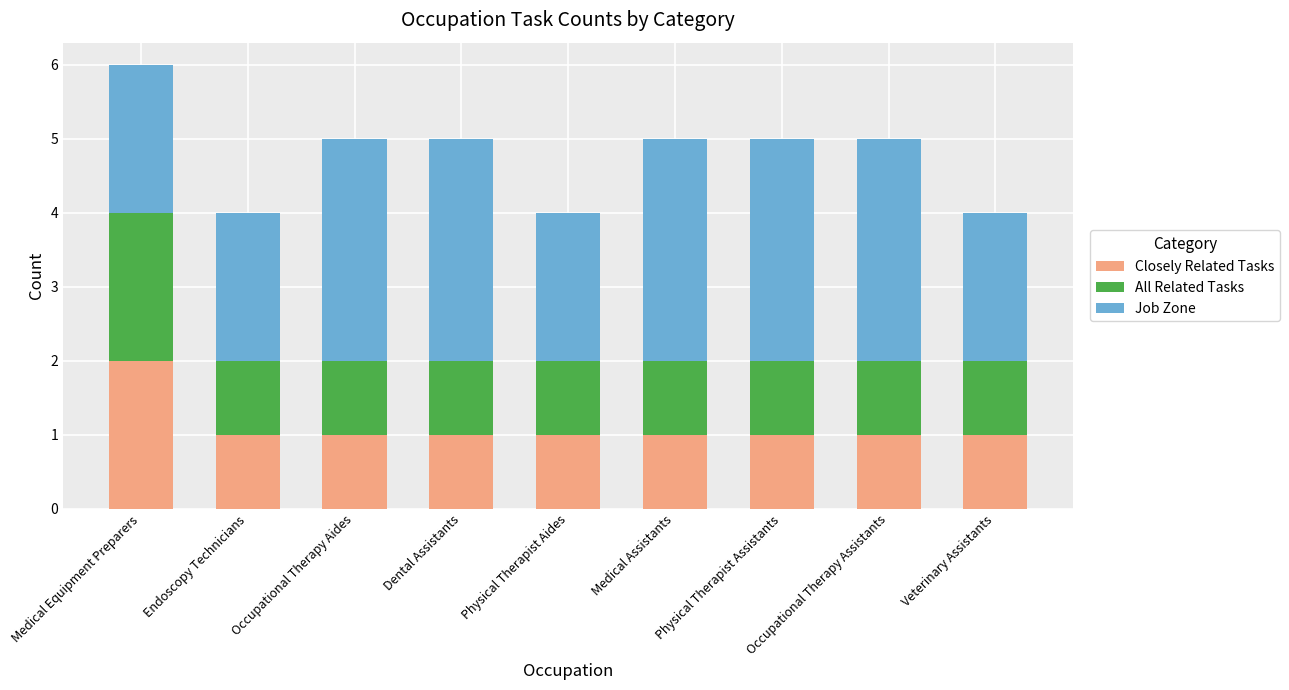

What is the sum of the Closely Related Tasks values at Medical Equipment Preparers and Occupational Therapy Assistants?

3